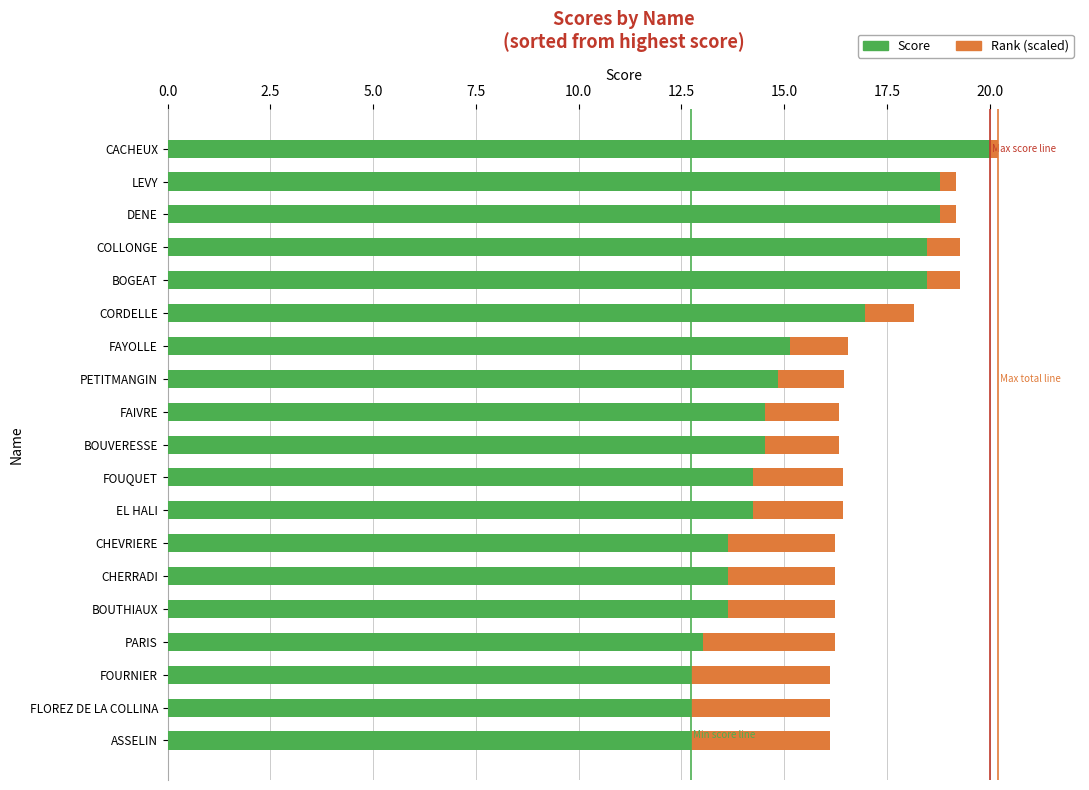

What is the difference between the second highest and second lowest values in the Score series?

6.1